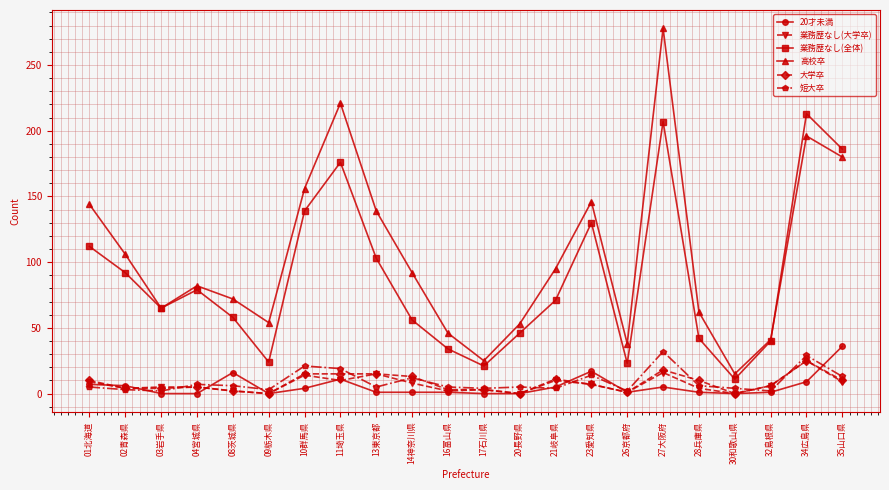

Between 23愛知県 and 32島根県, which series saw the biggest shift?

高校卒